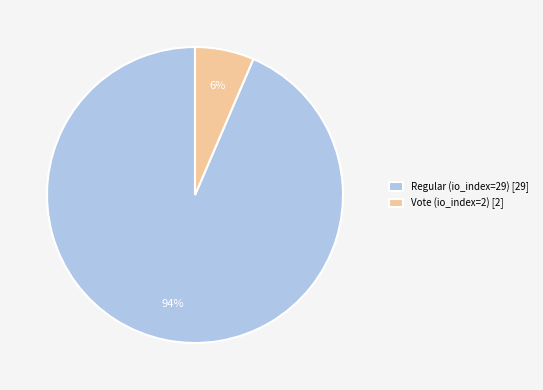

How many slices are in this pie chart?

2